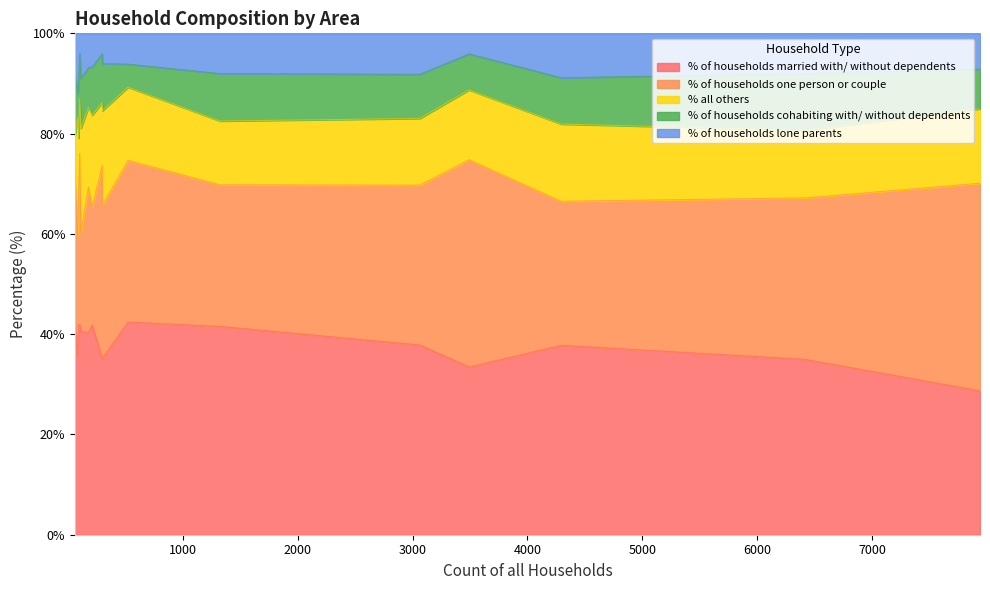

How many categories are shown in the chart?

16